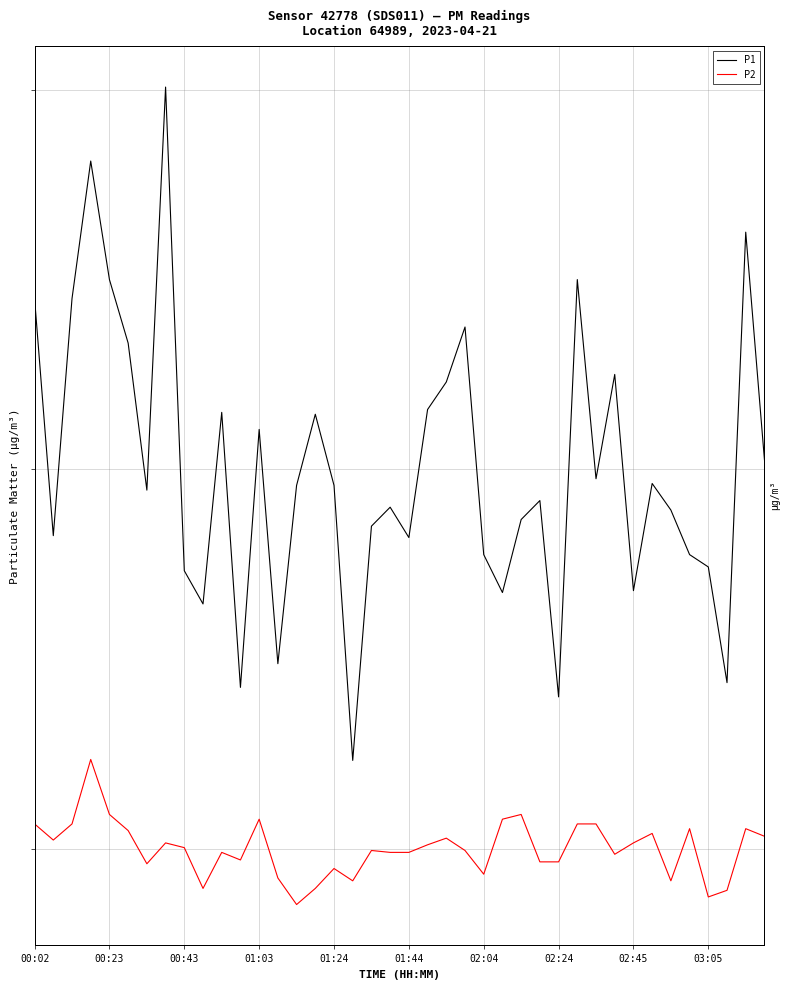

What position from the left is 15?

16